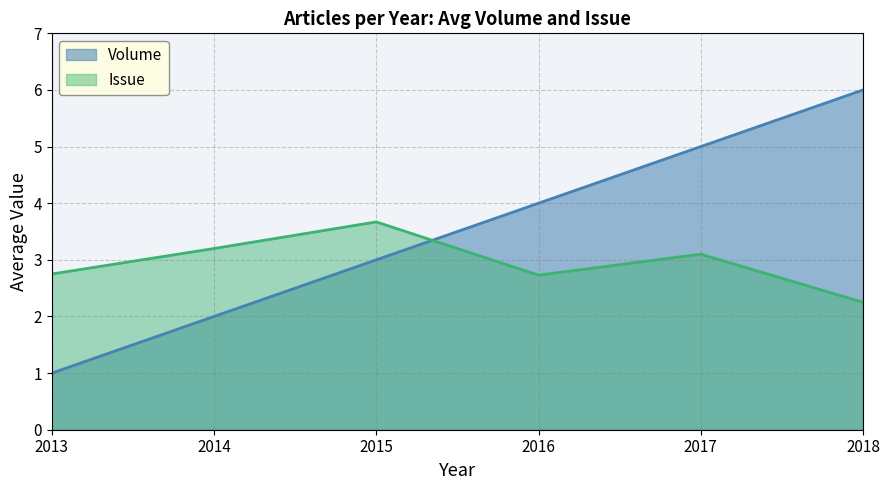

What is the sum of all Issue values?

17.7